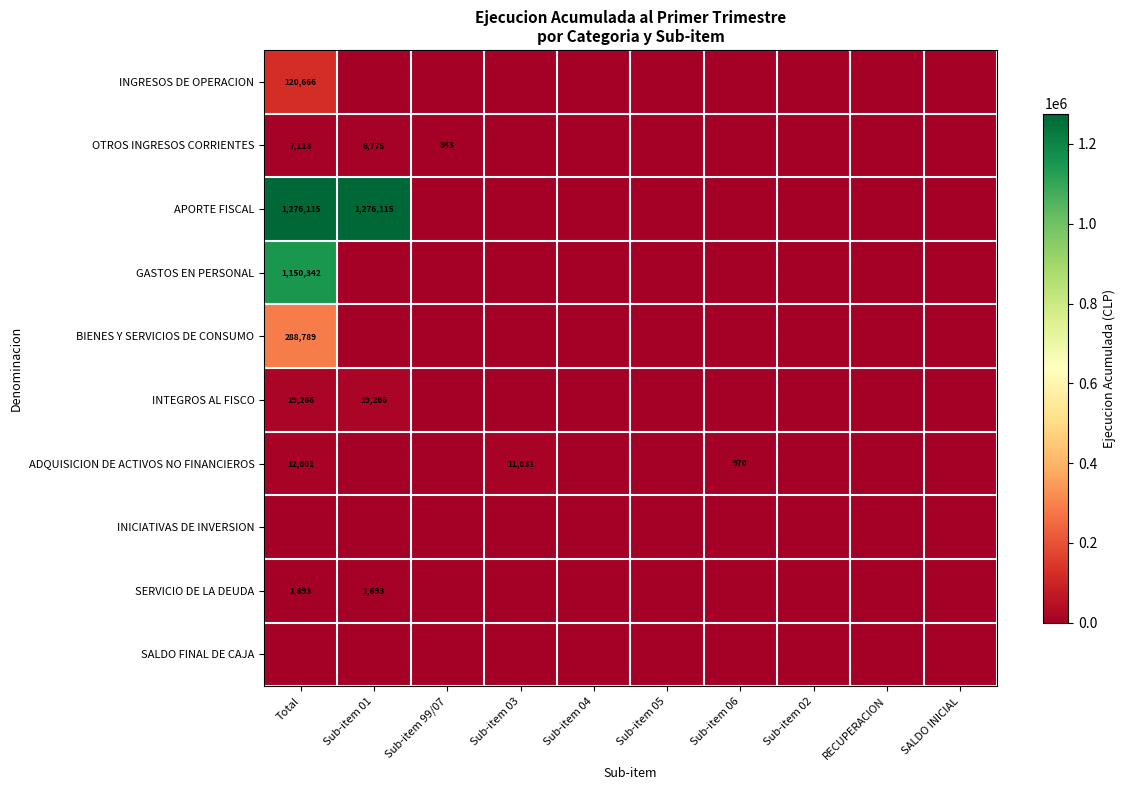

True or false: BIENES Y SERVICIOS DE CONSUMO has a value of 142323 at Total.

False